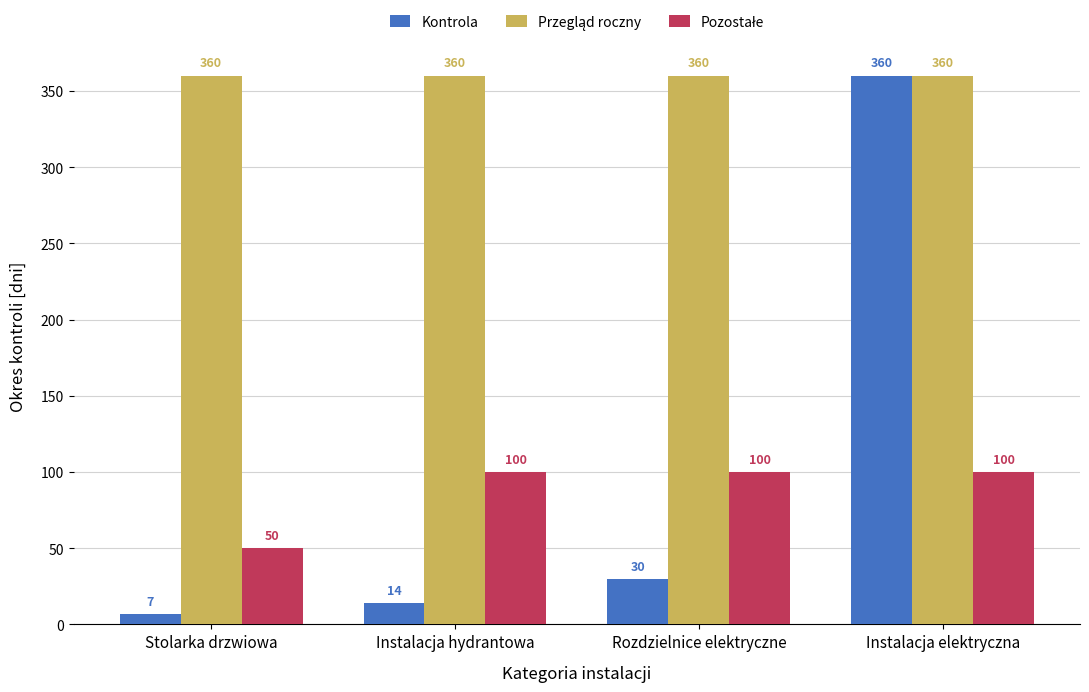

What is the difference between the maximum and minimum values in the Kontrola series?

353